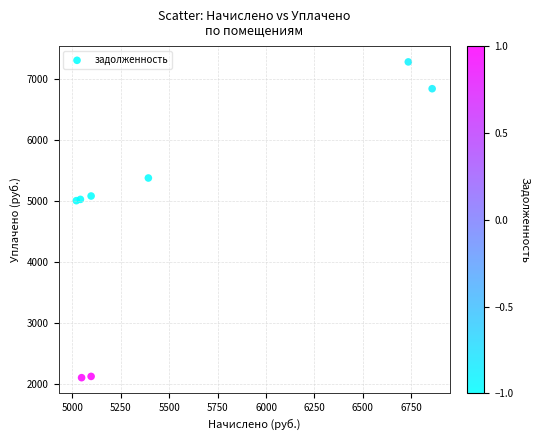

What is the range of X values (max minus min)?

1837.0